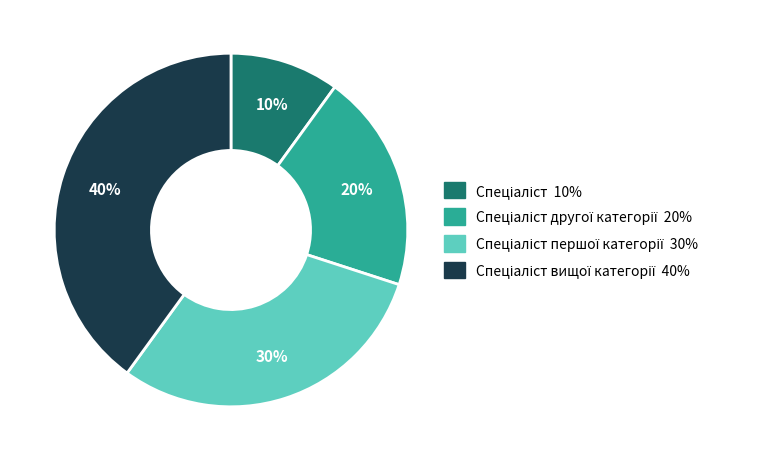

Does any single category account for the majority?

No